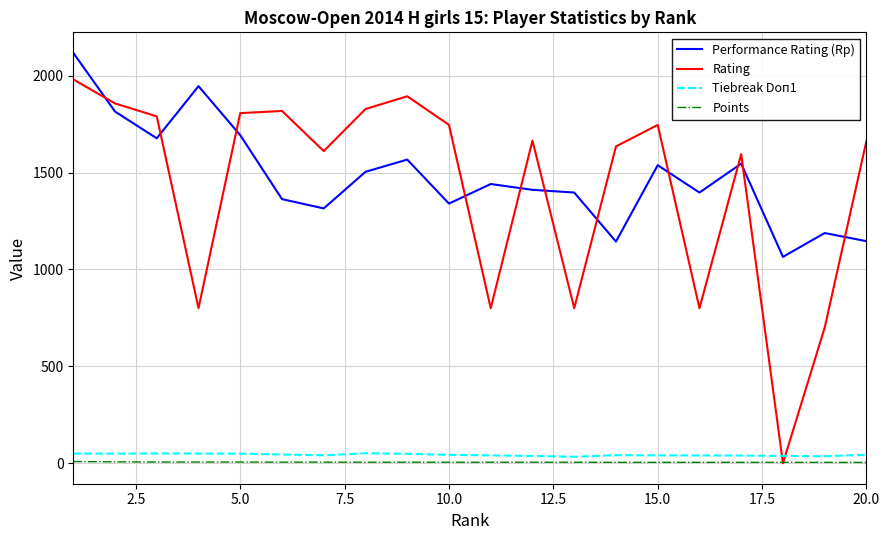

How many distinct data groups are displayed?

4